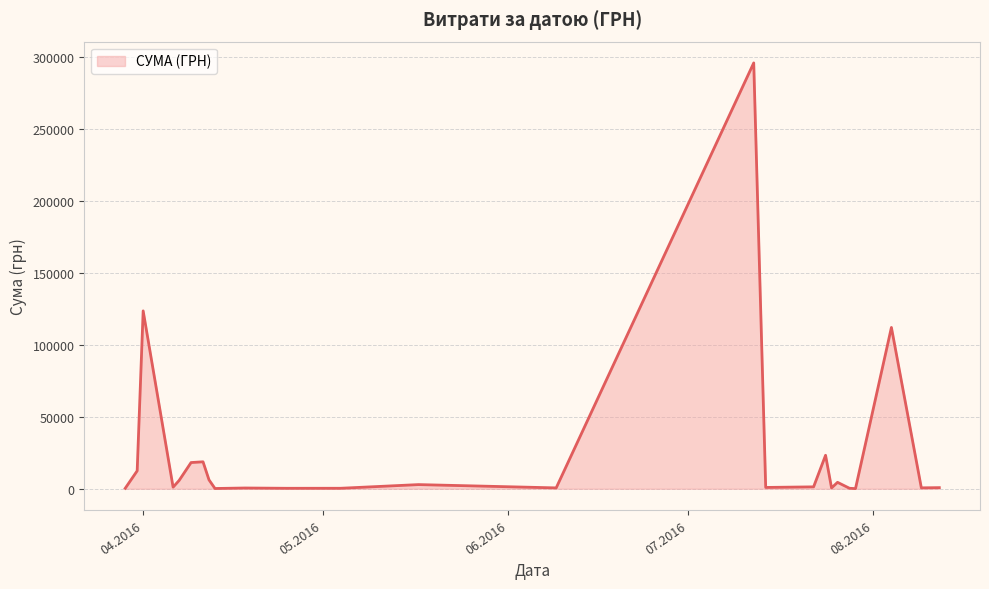

What is the difference between the maximum and minimum values?

295540.8